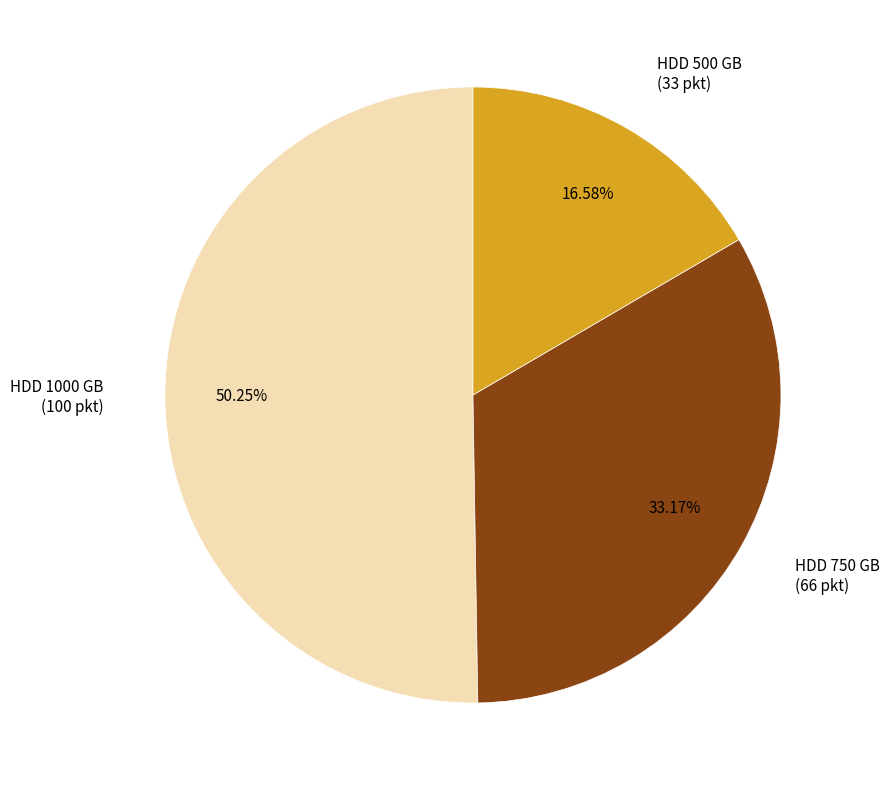

Is there a majority slice in this chart?

Yes